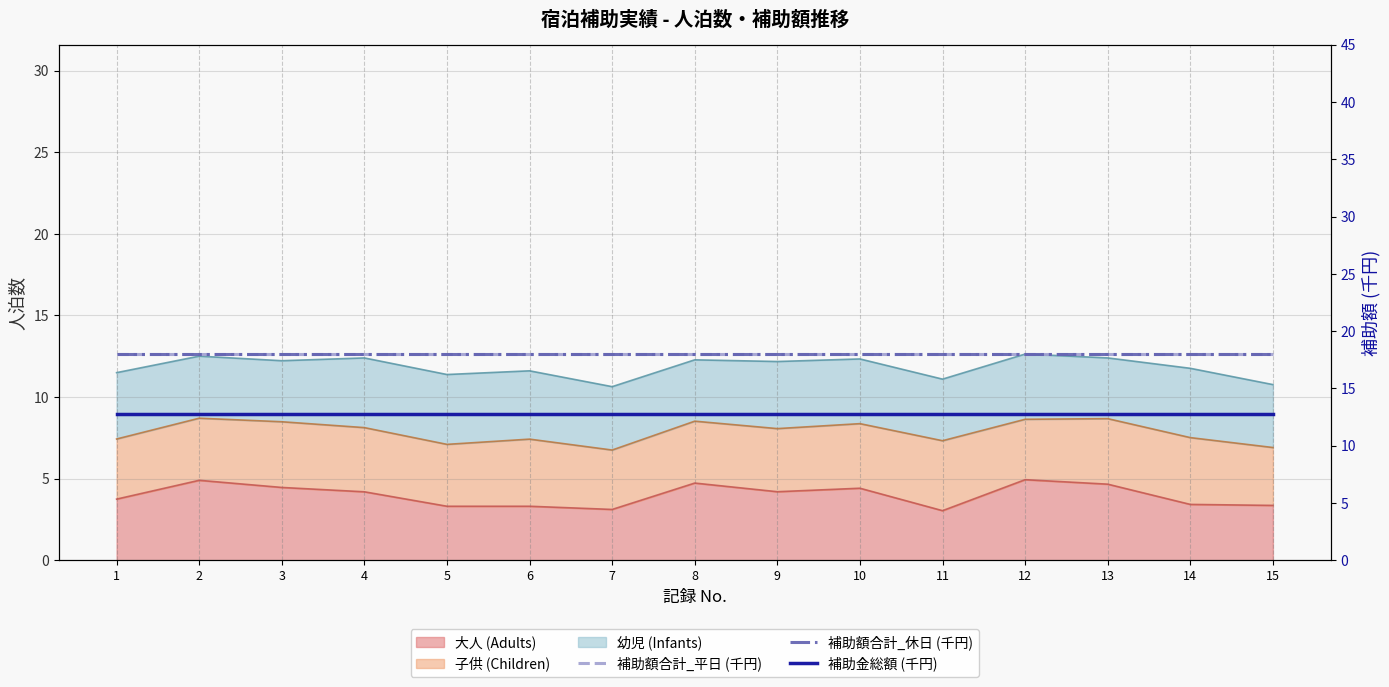

The 補助額合計_平日 (千円) series shows 18.0 at 11. True or false?

True